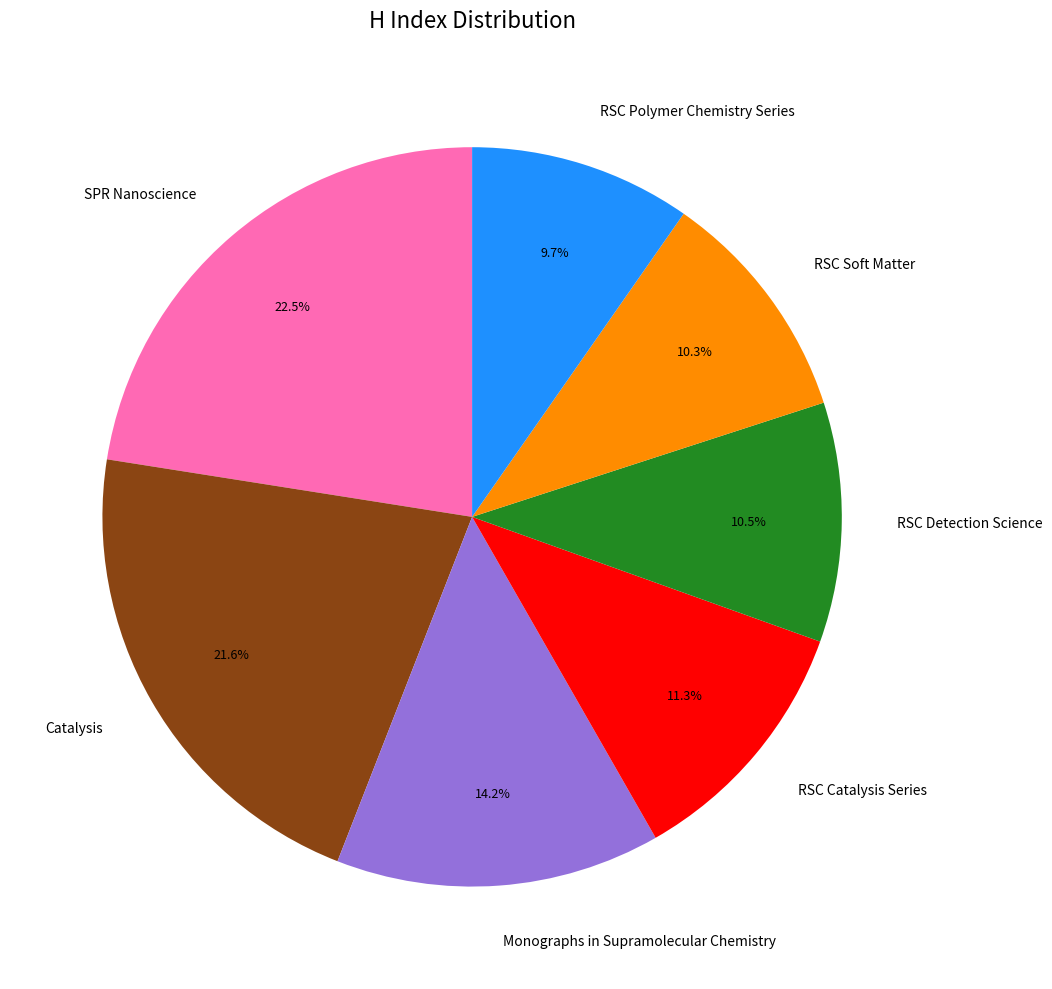

Is there a majority slice in this chart?

No